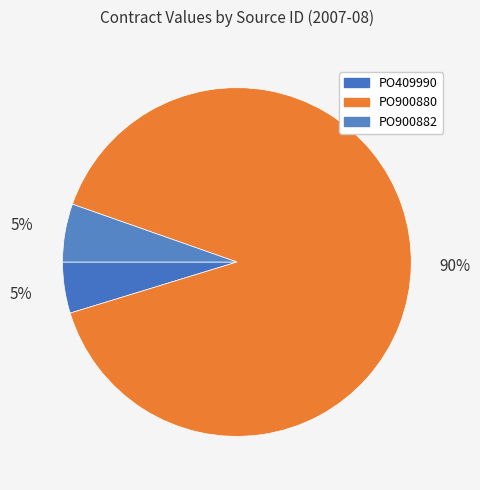

The PO409990 slice represents 1% of the pie. True or false?

False